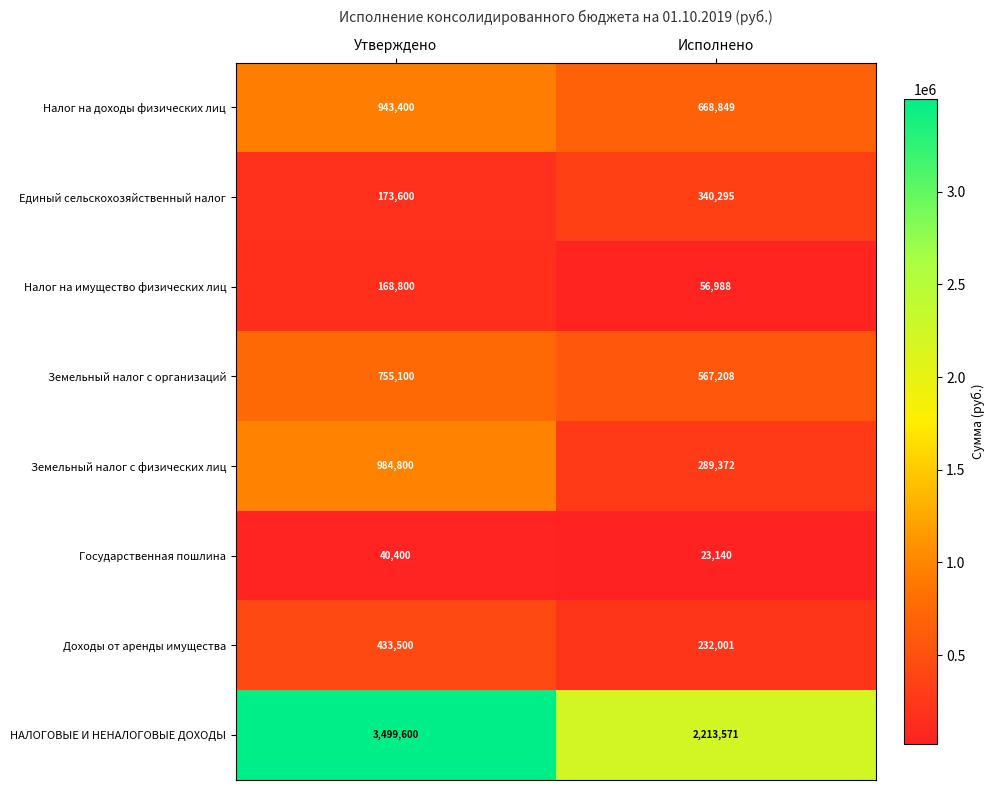

The value of Единый сельскохозяйственный налог at Исполнено is 340295. True or false?

True